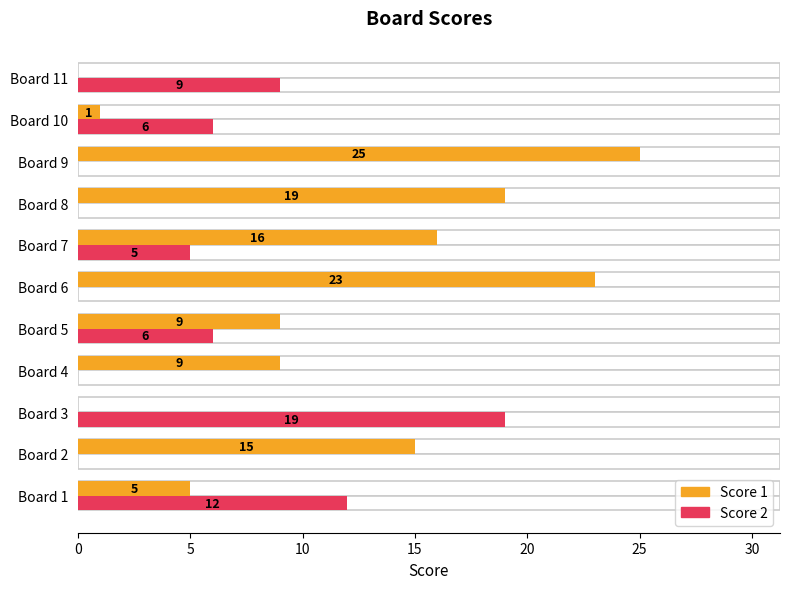

Which series has the largest total across all categories?

Score 1